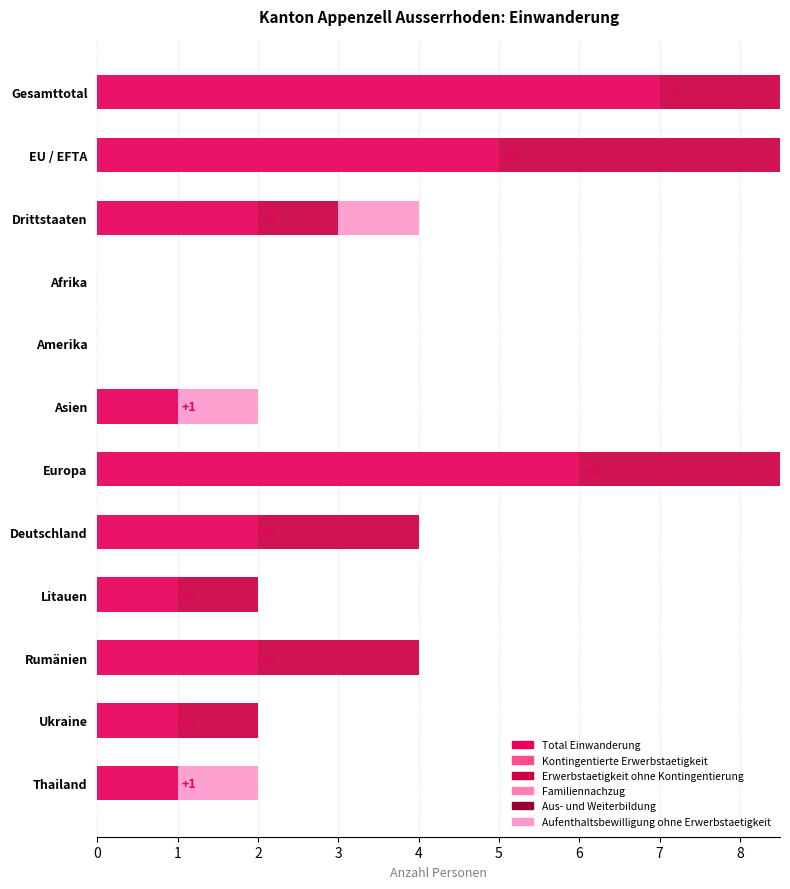

At 2, list the series in order from smallest to largest.

Kontingentierte Erwerbstaetigkeit, Familiennachzug, Aus- und Weiterbildung, Erwerbstaetigkeit ohne Kontingentierung, Aufenthaltsbewilligung ohne Erwerbstaetigkeit, Total Einwanderung